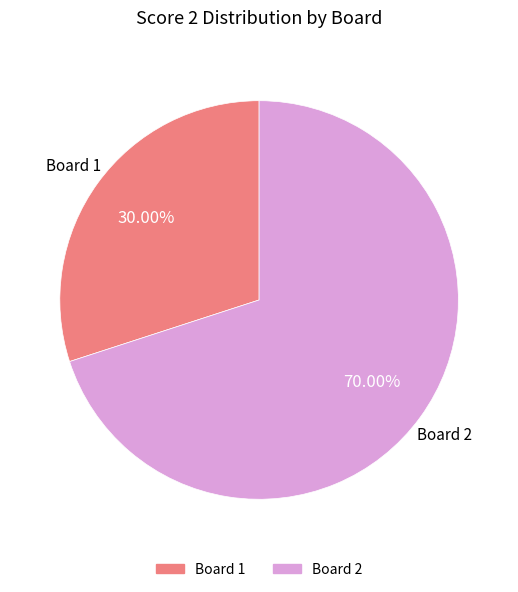

Is there any slice that represents more than half of the pie?

Yes